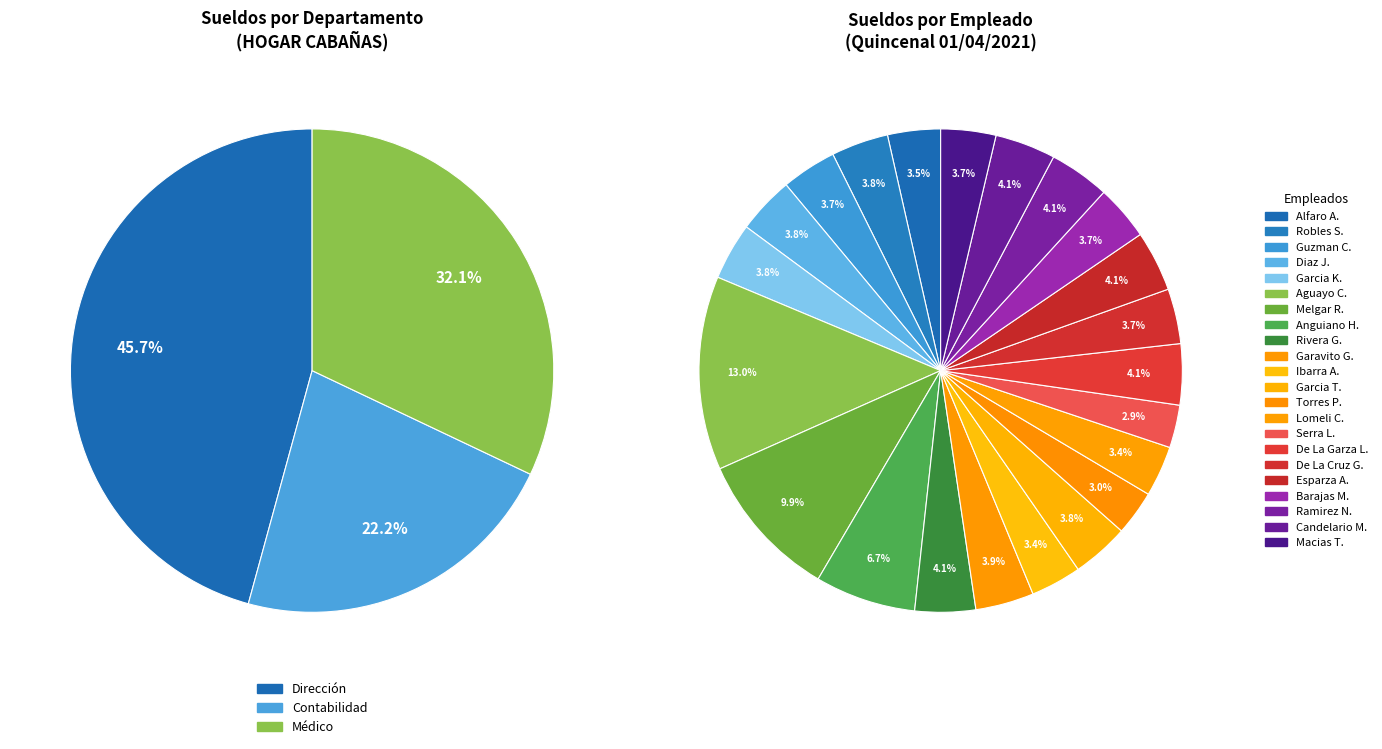

The Aguayo Orozco Christian slice represents 23% of the pie. True or false?

False